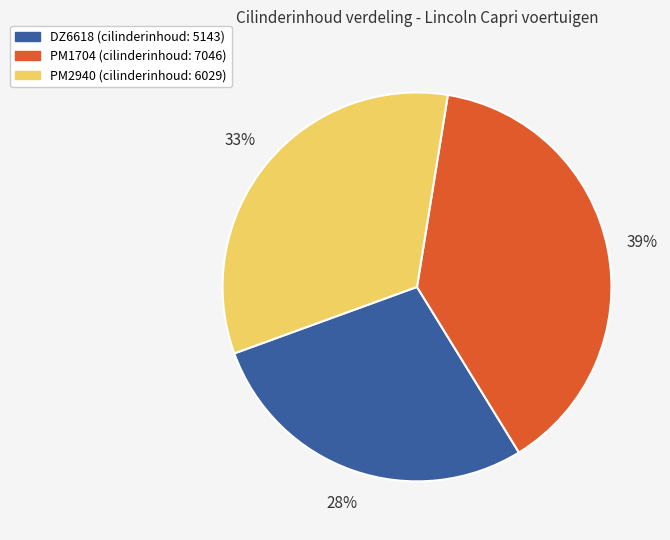

To the nearest percent, what portion does PM2940 represent?

33%